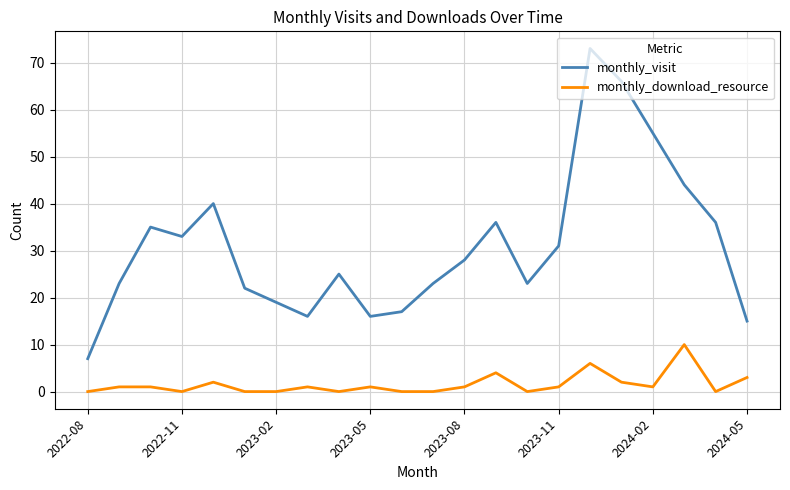

List the series in order of their overall mean, highest first.

monthly_visit, monthly_download_resource